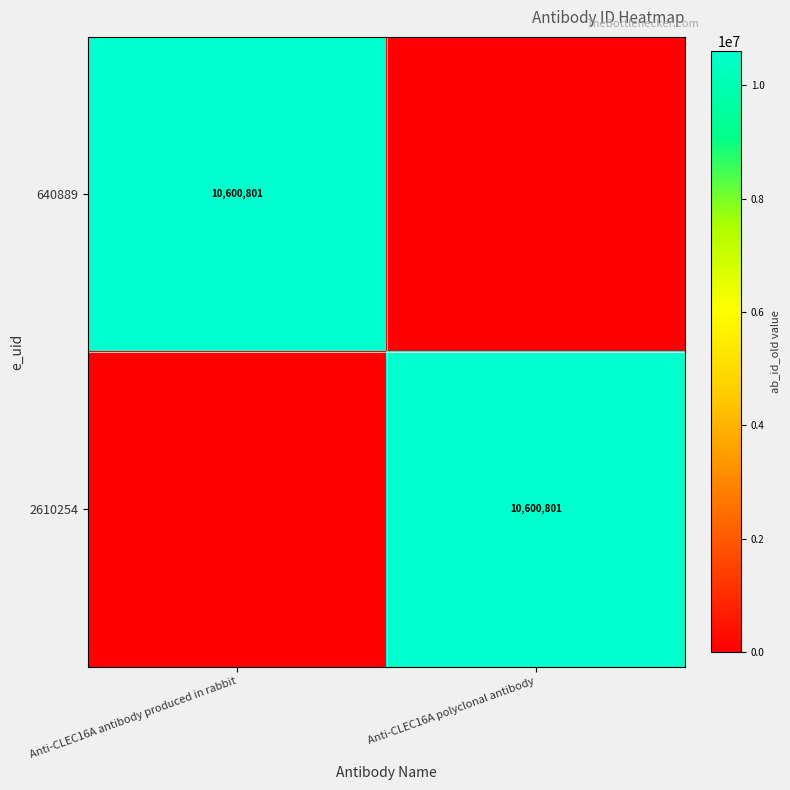

Is it true that 2610254 equals 5572959 at Anti-CLEC16A polyclonal antibody?

False